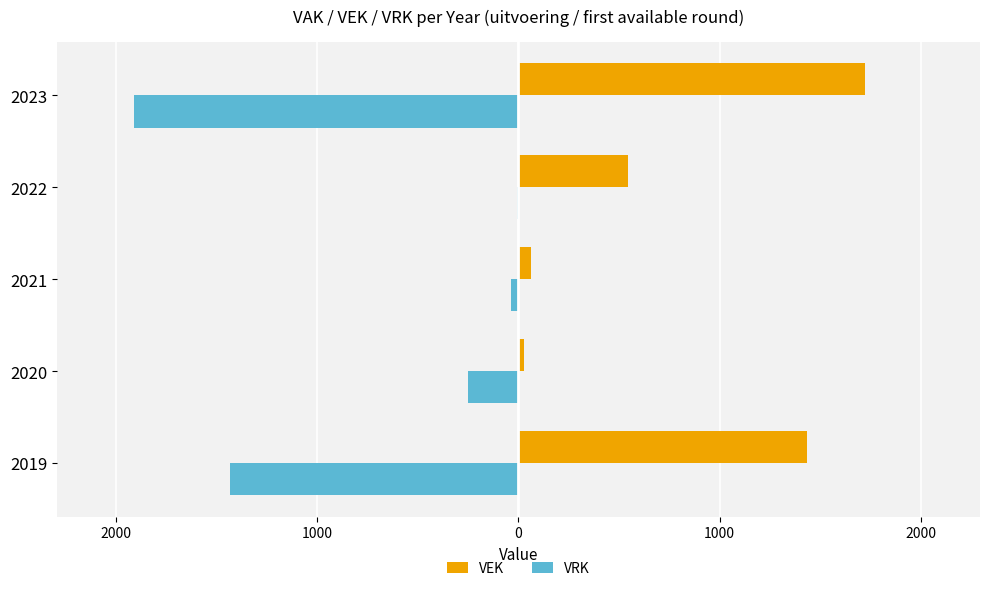

What is the difference between the second highest and minimum values in the VRK series?

1876